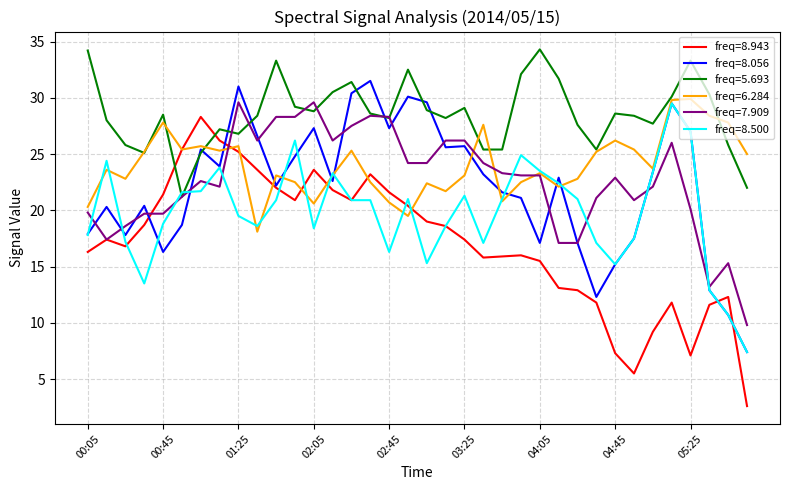

Which series has the largest total across all categories?

freq=5.693